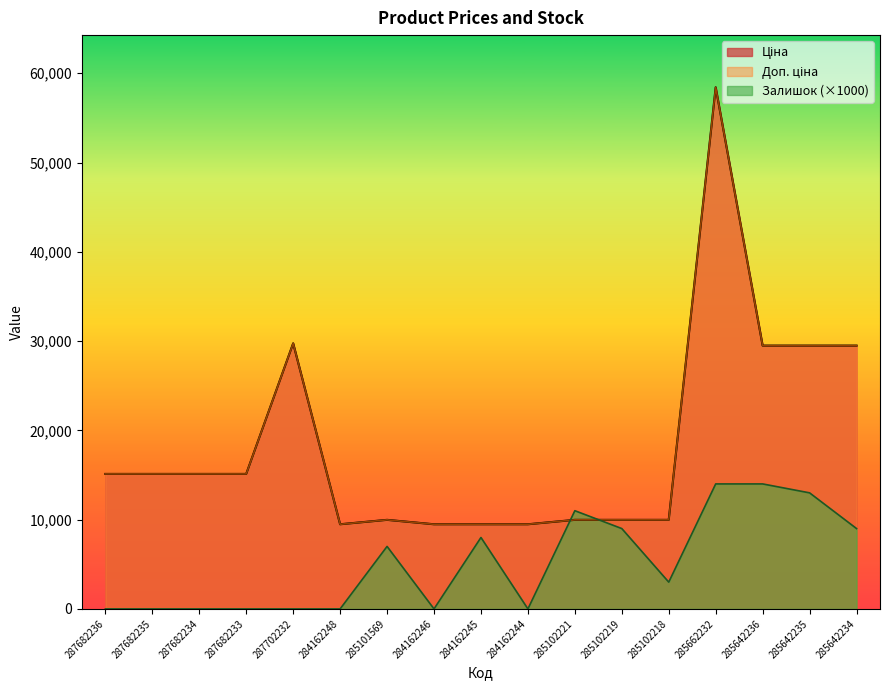

Reading left to right, extract all data points from this chart.

Ціна: 287682236=15120.0	287682235=15120.0	287682234=15120.0	287682233=15120.0	287702232=29747.2	284162248=9480.1	285101569=9975.0	284162246=9480.1	284162245=9480.1	284162244=9480.1	285102221=9975.0	285102219=9975.0	285102218=9975.0	285662232=58426.5	285642236=29491.5	285642235=29491.5	285642234=29491.5
Доп. ціна: 287682236=15120.0	287682235=15120.0	287682234=15120.0	287682233=15120.0	287702232=29747.2	284162248=9480.1	285101569=9975.0	284162246=9480.1	284162245=9480.1	284162244=9480.1	285102221=9975.0	285102219=9975.0	285102218=9975.0	285662232=58426.5	285642236=29491.5	285642235=29491.5	285642234=29491.5
Залишок: 287682236=0.0	287682235=0.0	287682234=0.0	287682233=0.0	287702232=0.0	284162248=0.0	285101569=7000.0	284162246=0.0	284162245=8000.0	284162244=0.0	285102221=11000.0	285102219=9000.0	285102218=3000.0	285662232=14000.0	285642236=14000.0	285642235=13000.0	285642234=9000.0